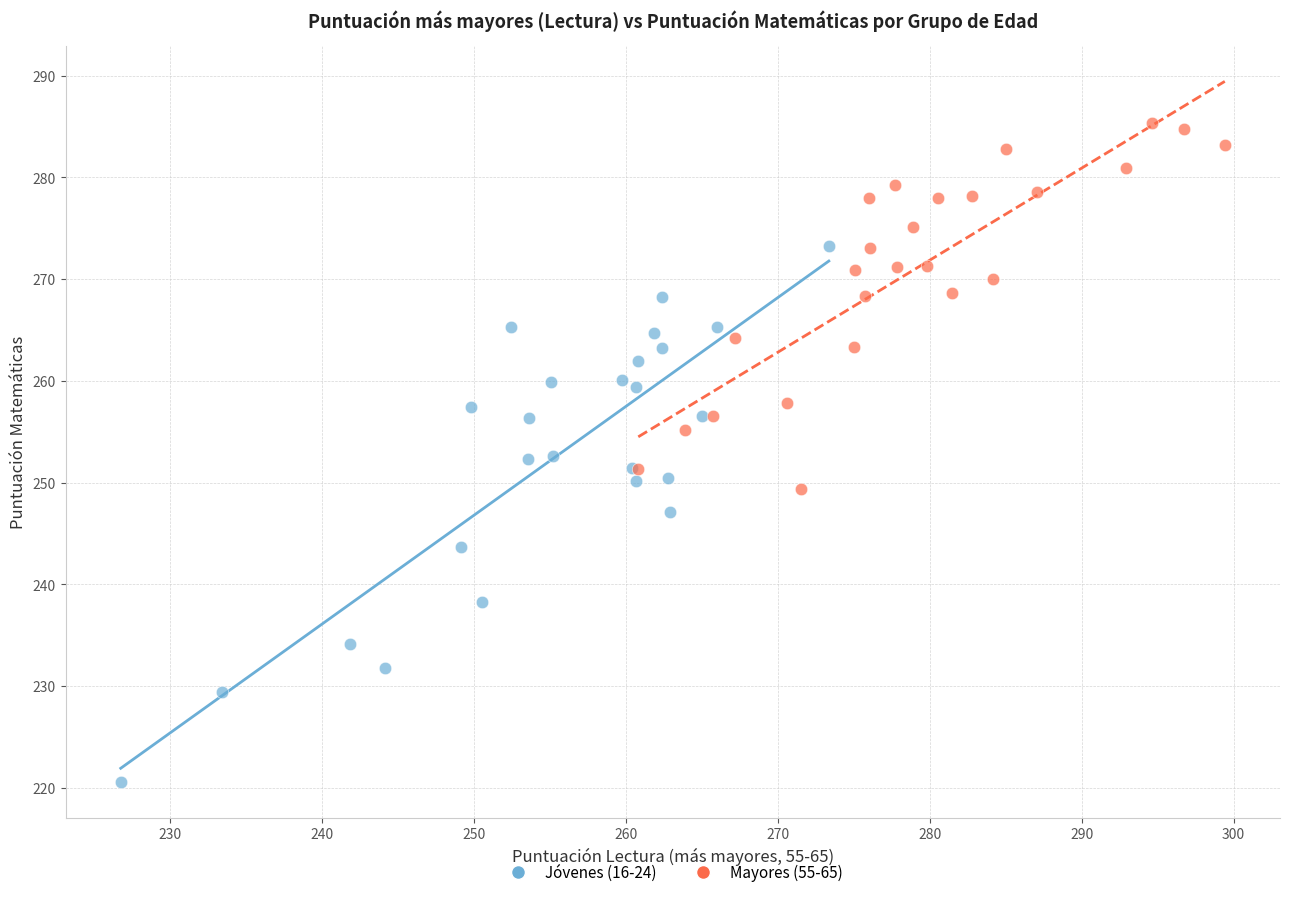

Which series has the largest Y range (max minus min)?

Jóvenes (16-24)